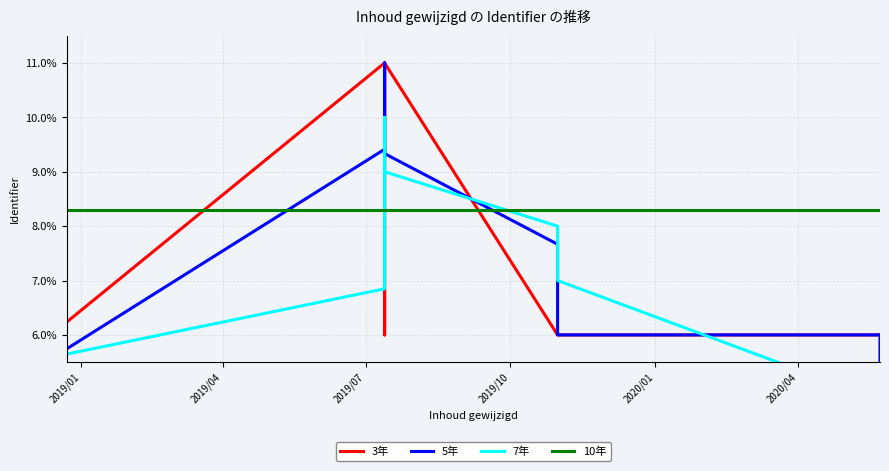

How many series are shown in this chart?

4